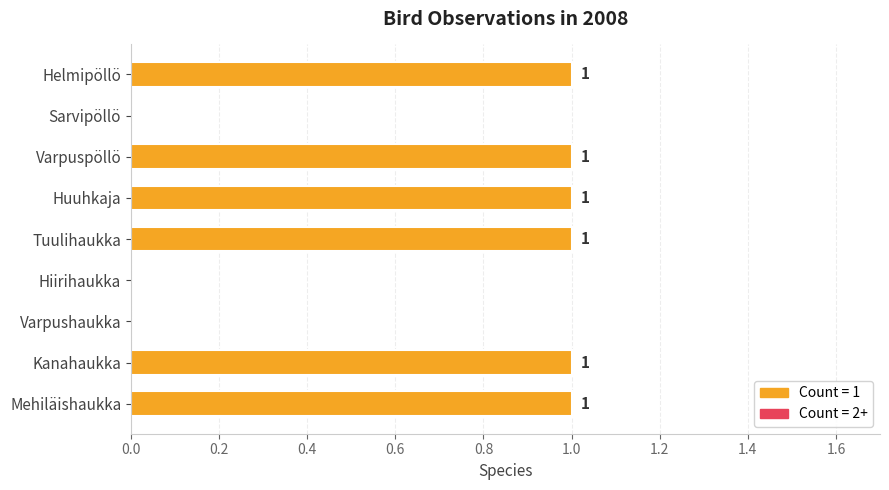

Approximately how many times larger is the value at Mehiläishaukka compared to Kanahaukka?

1.0